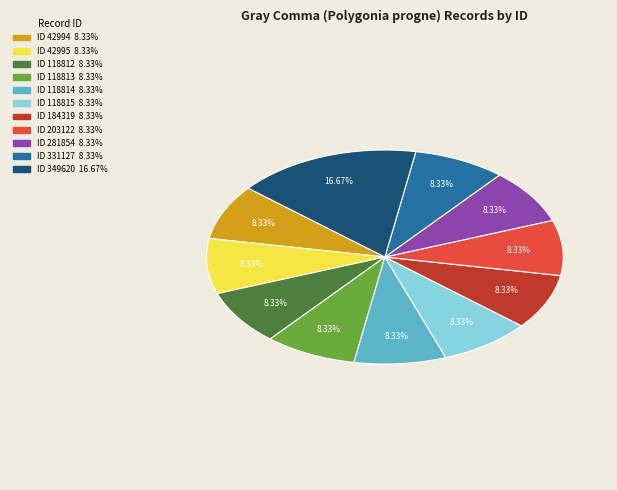

Rank the categories by value from highest to lowest.

349620, 42994, 42995, 118812, 118813, 118814, 118815, 184319, 203122, 281854, 331127